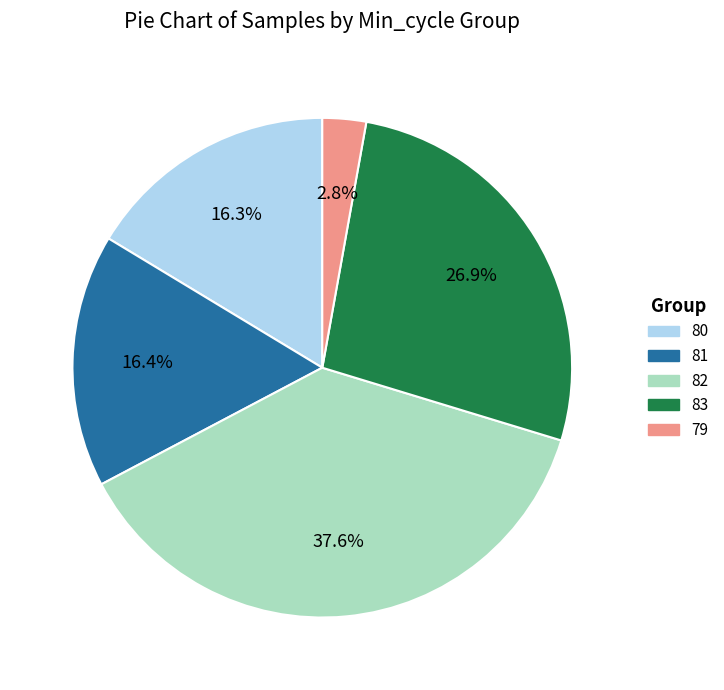

How many segments does this pie chart have?

5